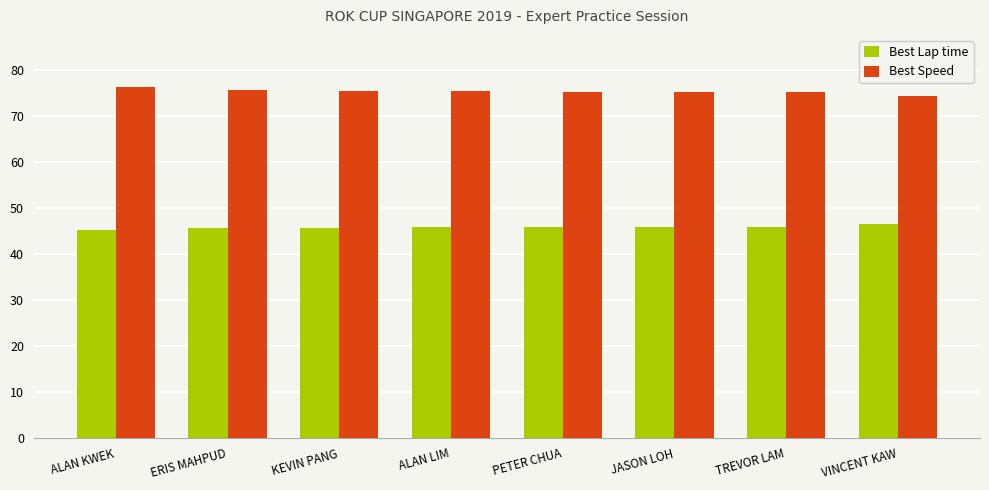

True or false: Best Lap time has a value of 26.5 at TREVOR LAM.

False